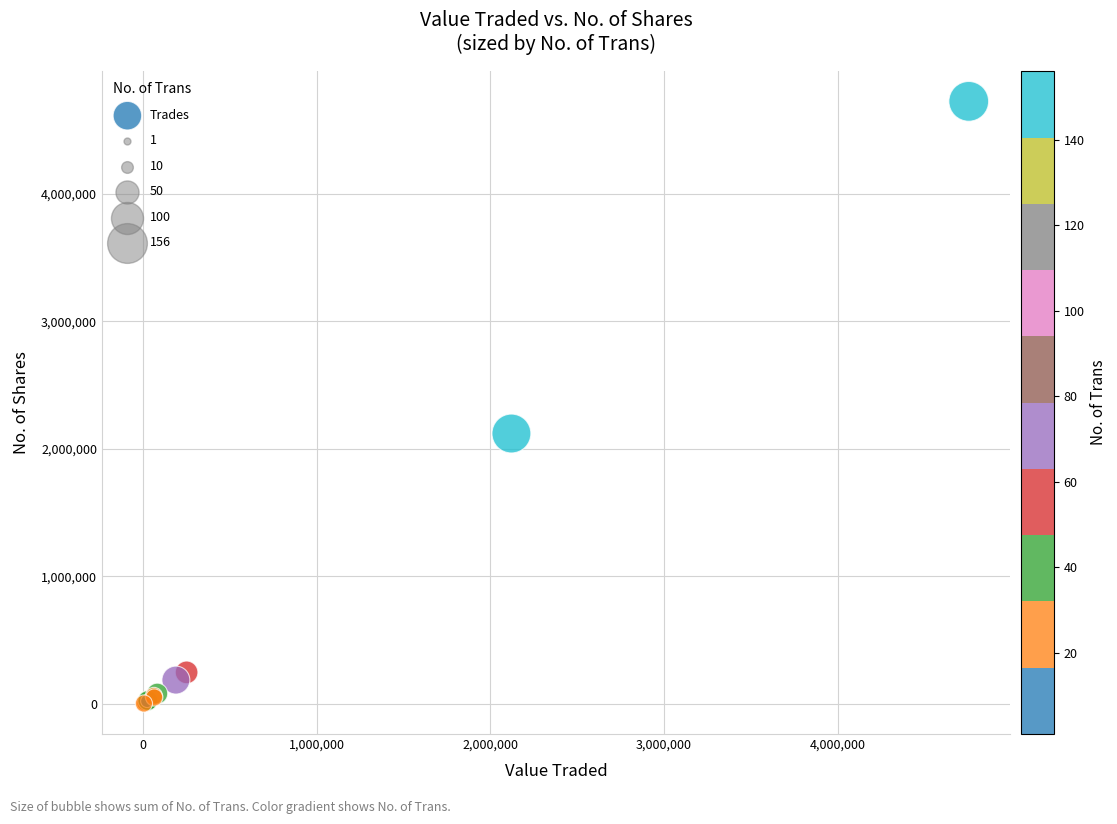

What Y value in the scatter plot is closest to 2363045?

2120722